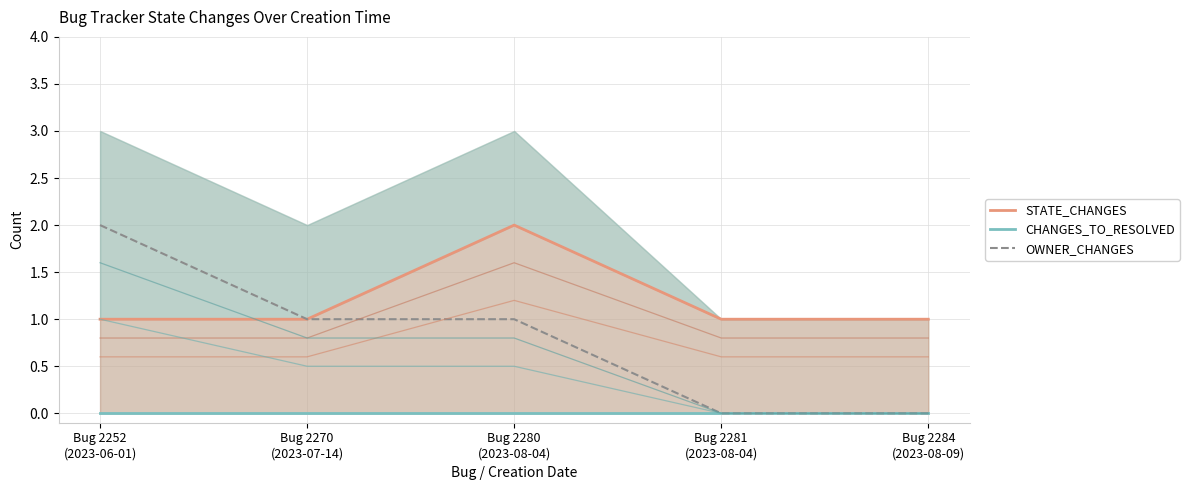

Count the number of categories in the chart.

5